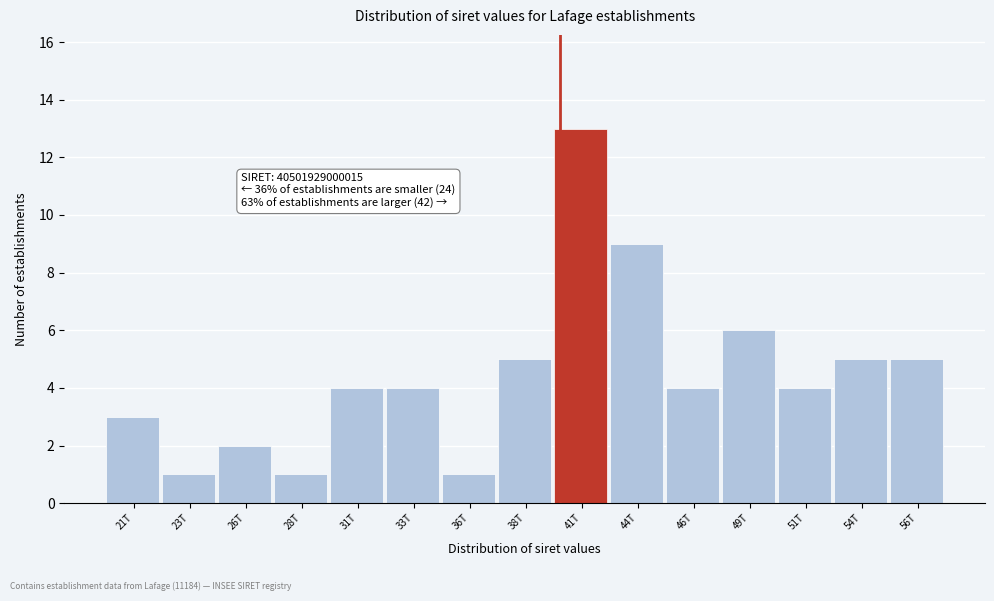

Reading right to left, transcribe all the data shown in this chart.

56T=5	54T=5	51T=4	49T=6	46T=4	44T=9	41T=13	38T=5	36T=1	33T=4	31T=4	28T=1	26T=2	23T=1	21T=3